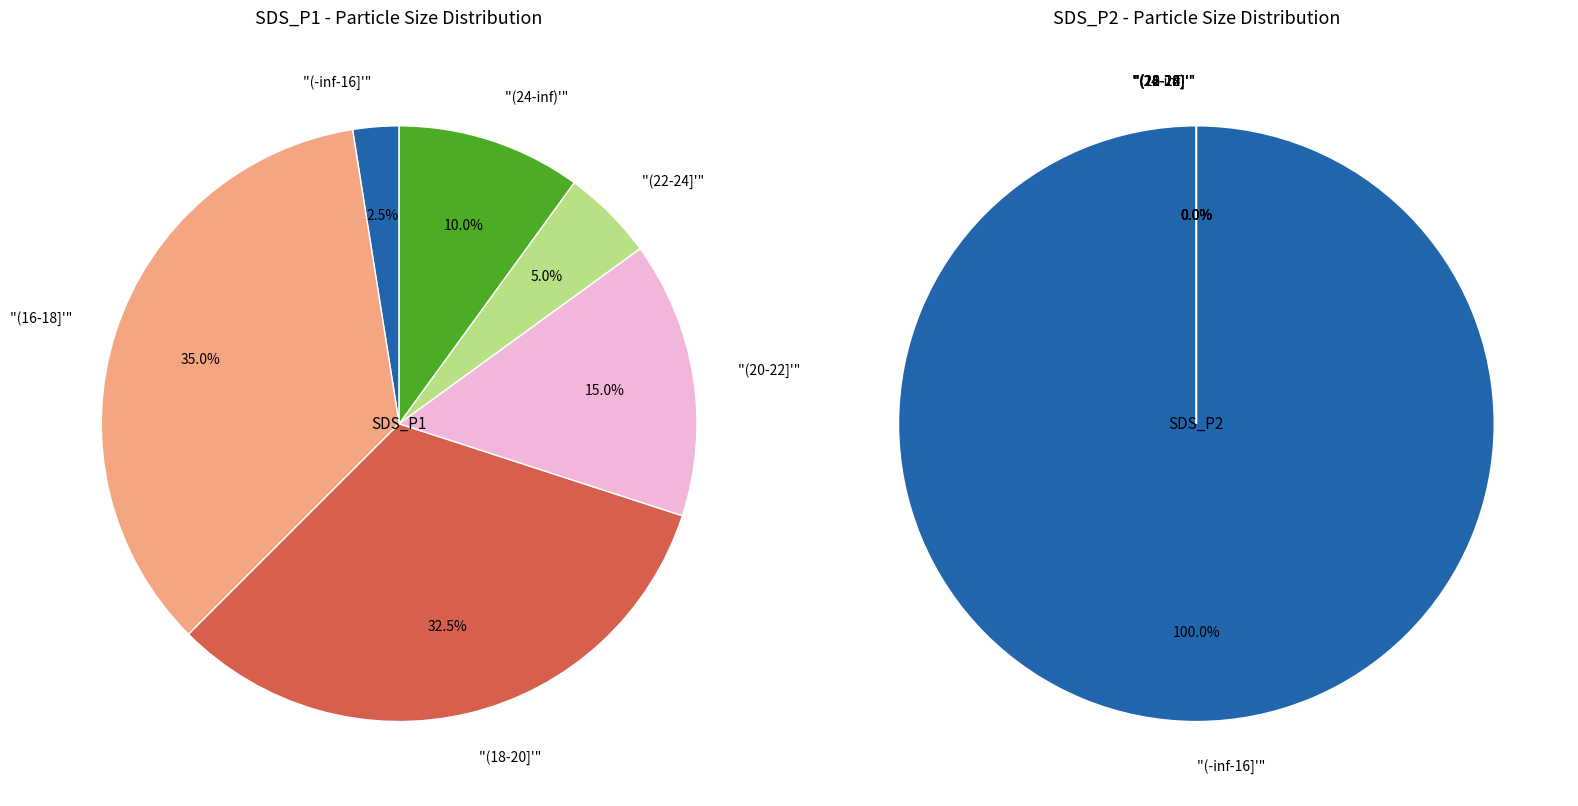

What percentage is the 7 slice, to the nearest percent?

2%